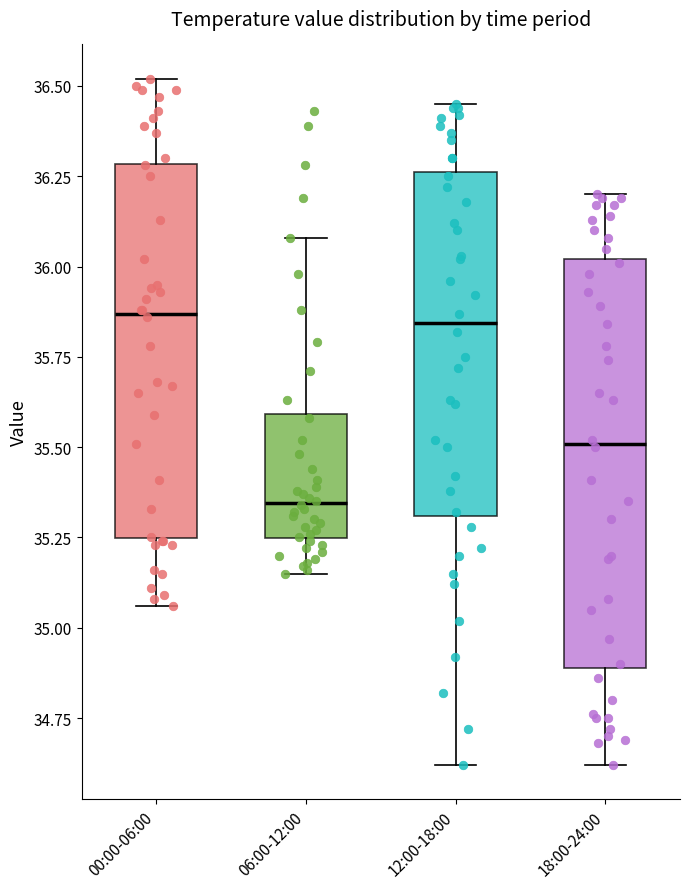

Reading left to right, read every box against the y-axis: the position of its median line, the range the box covers, and the ends of its whiskers. The values are not printed on the chart, so give them approximately, as read against the axis.

00:00-06:00: median 35.85, box 35.25 to 36.30, whiskers 35.05 to 36.50
06:00-12:00: median 35.35, box 35.25 to 35.60, whiskers 35.15 to 36.10
12:00-18:00: median 35.85, box 35.30 to 36.25, whiskers 34.60 to 36.45
18:00-24:00: median 35.50, box 34.90 to 36.00, whiskers 34.60 to 36.20